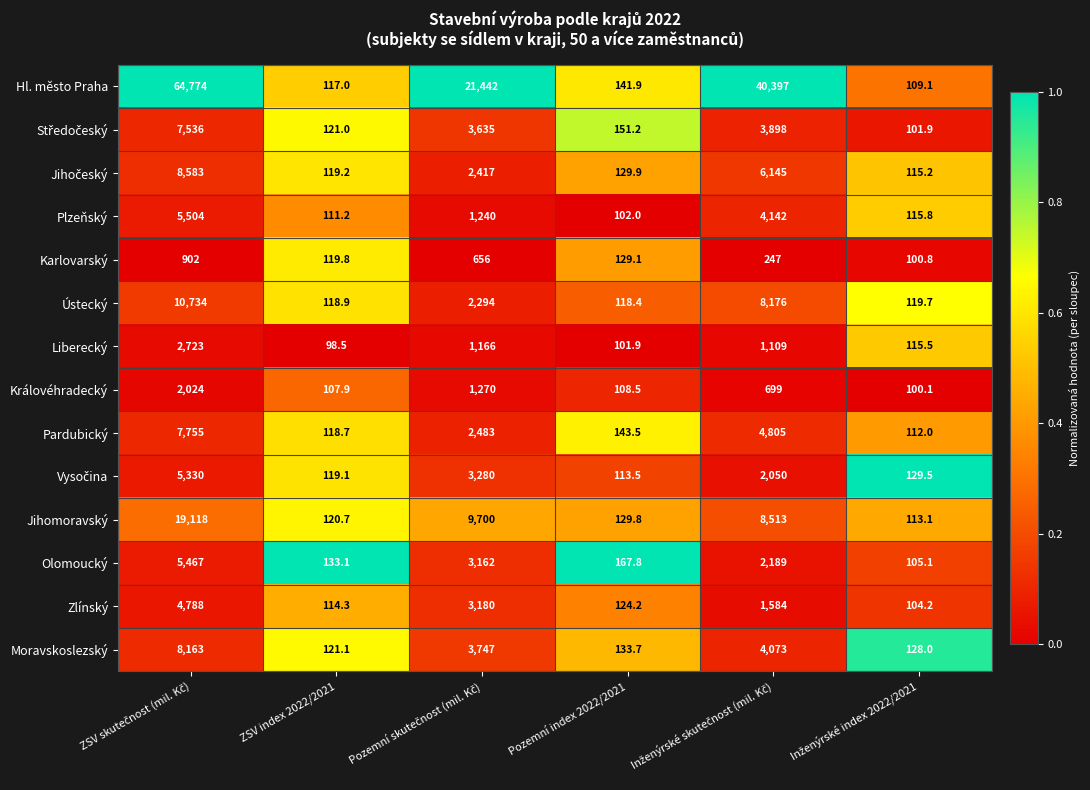

What is the difference between the maximum and minimum values in the Liberecký series?

2624.5